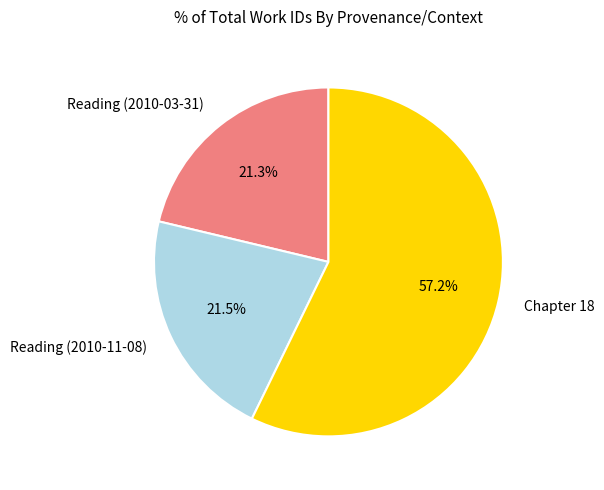

To the nearest percent, what portion does Reading (2010-03-31) represent?

21%